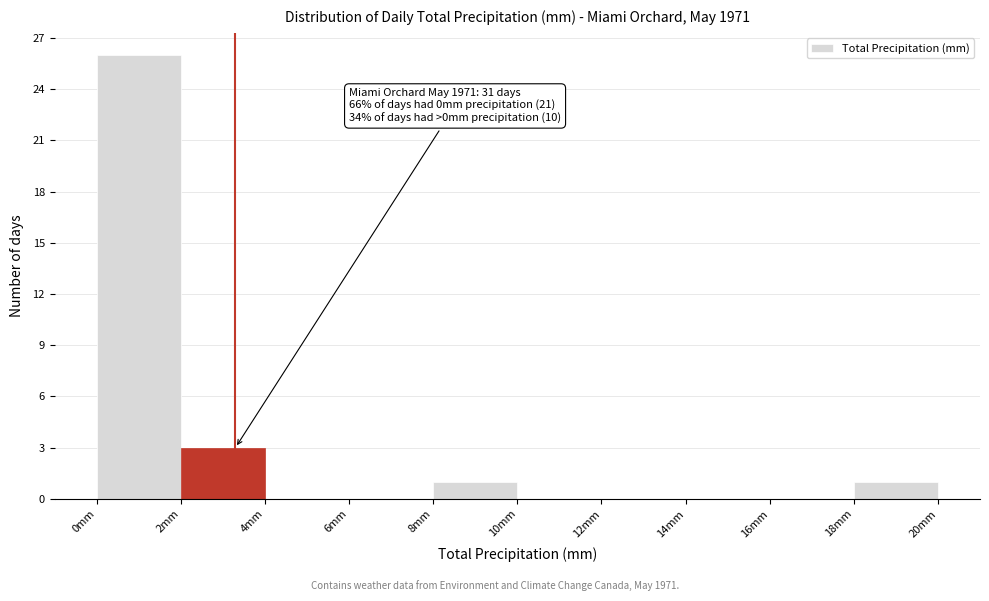

Over which range of the x-axis is the bar tallest?

0 to 2